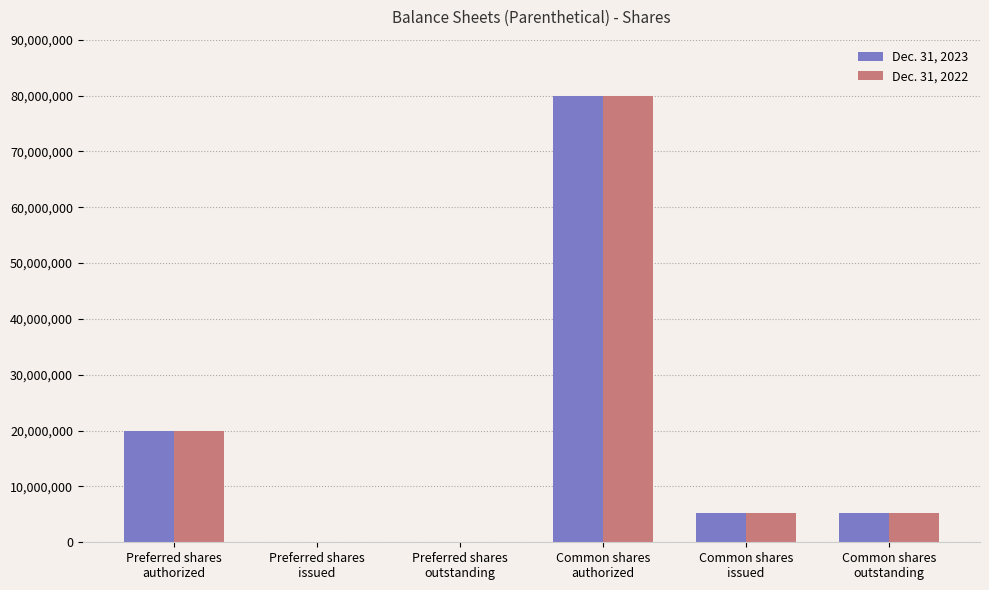

What is the maximum value for Dec. 31, 2023?

80000000